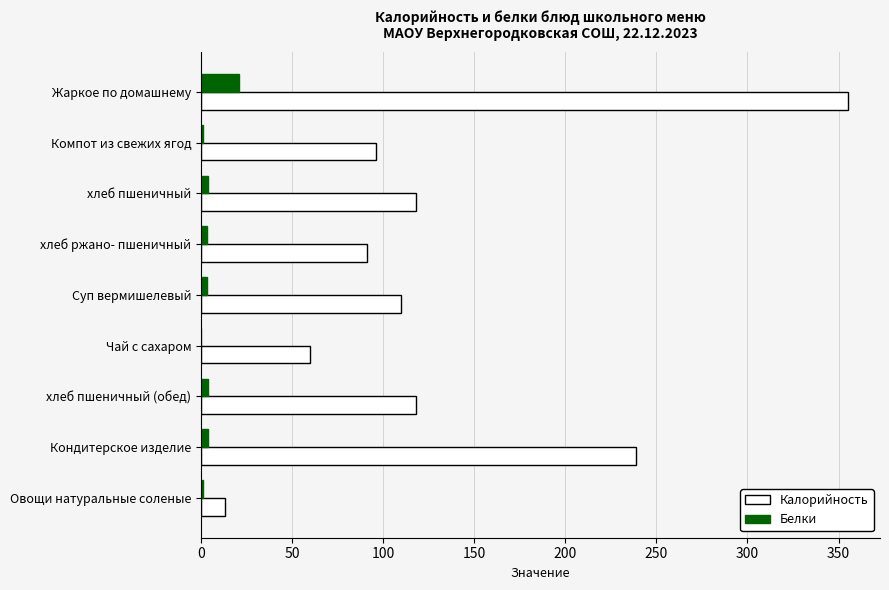

Which series has the largest total across all categories?

Калорийность